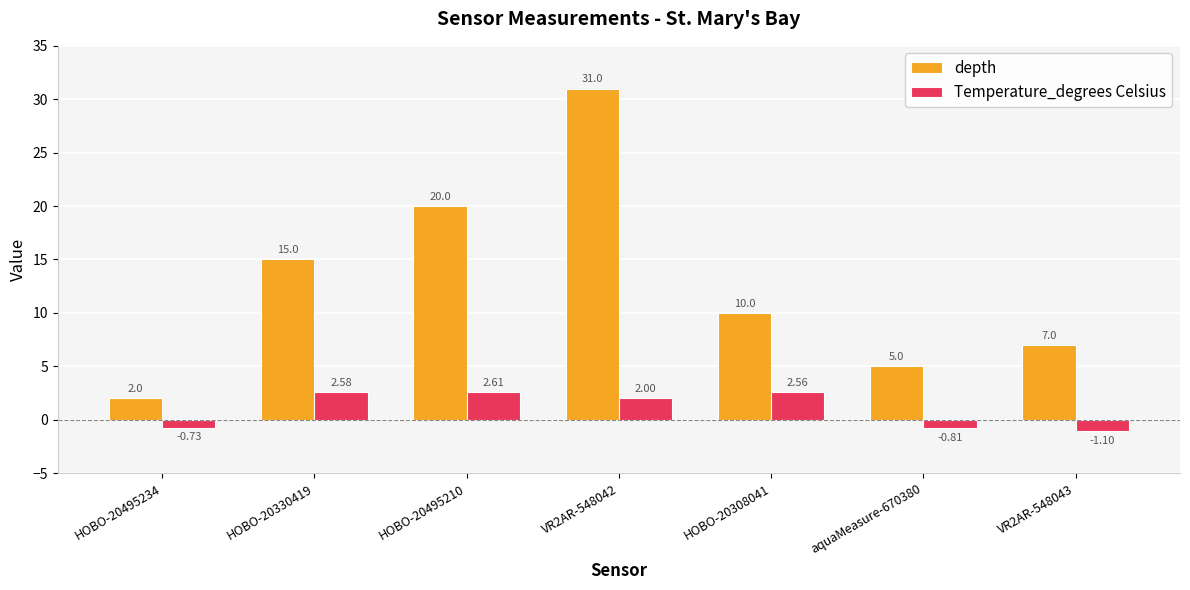

The value of depth at HOBO-20495234 is 2.0. True or false?

True